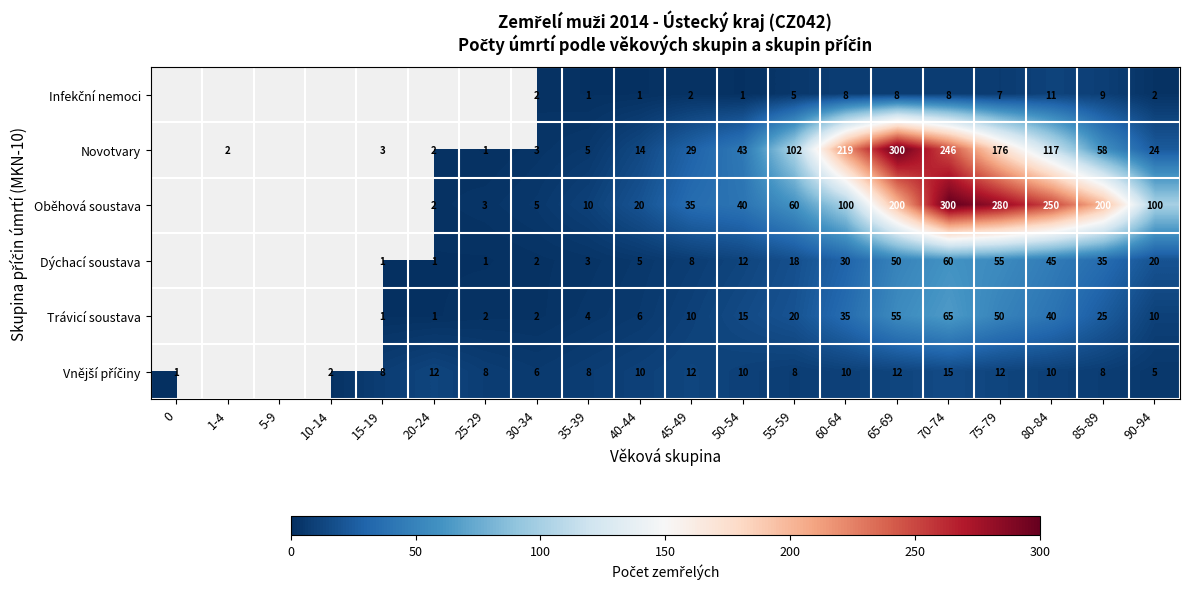

True or false: Oběhová soustava has a value of 4 at 25-29.

False